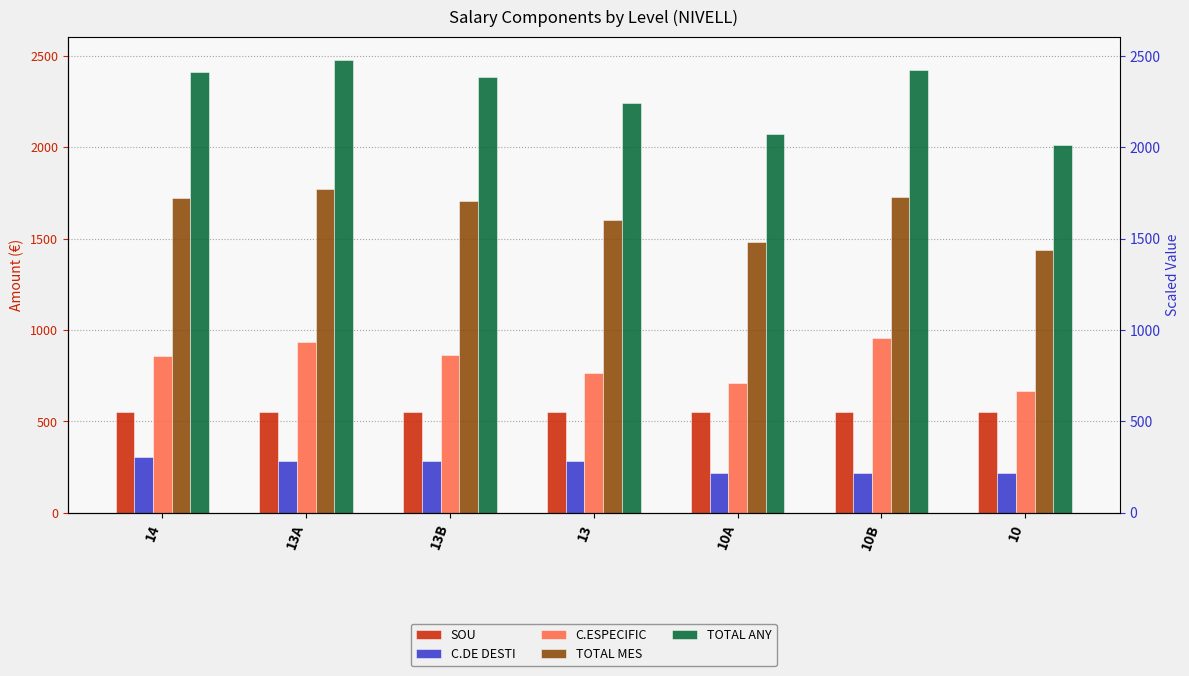

Between 13B and 13A, which is larger?

13B